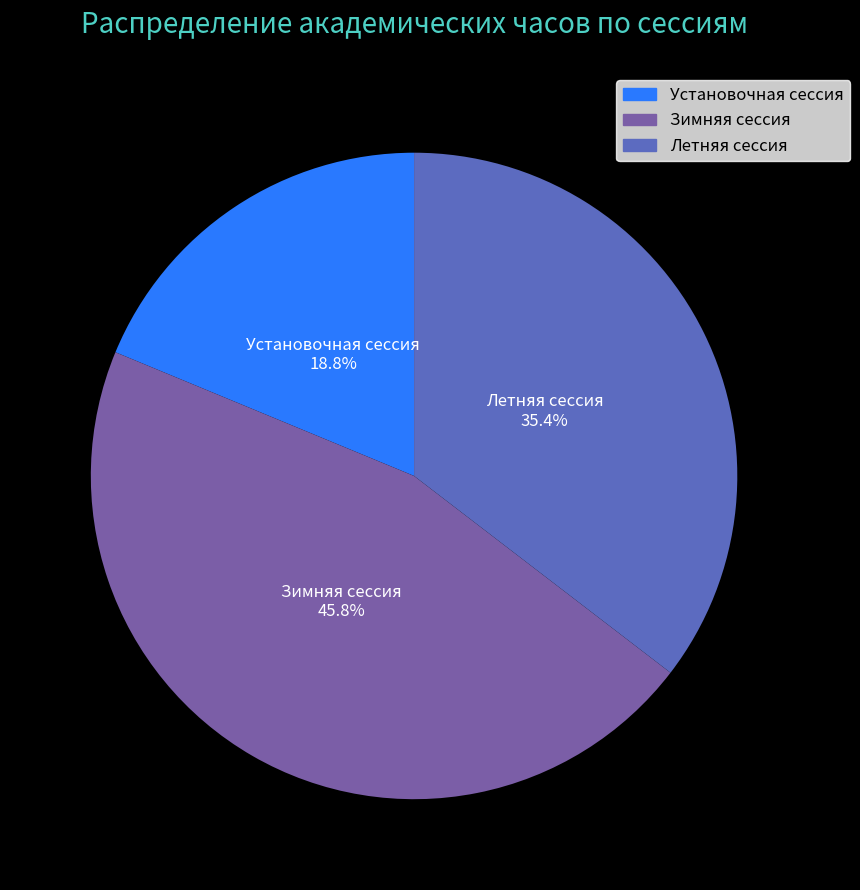

To the nearest percent, what percentage of the pie is Летняя сессия?

35%